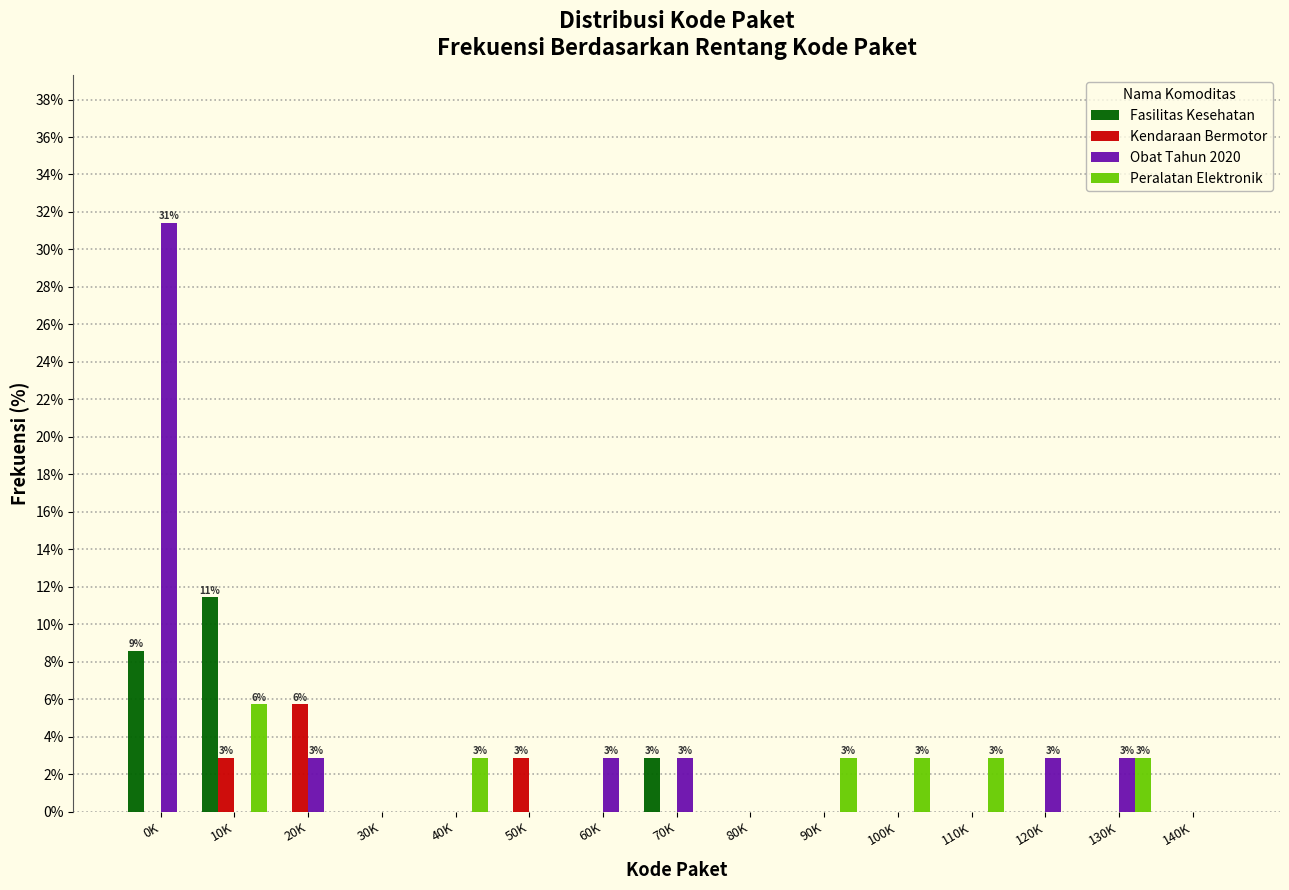

Is it true that Kendaraan Bermotor equals 2.9 at 50K?

True